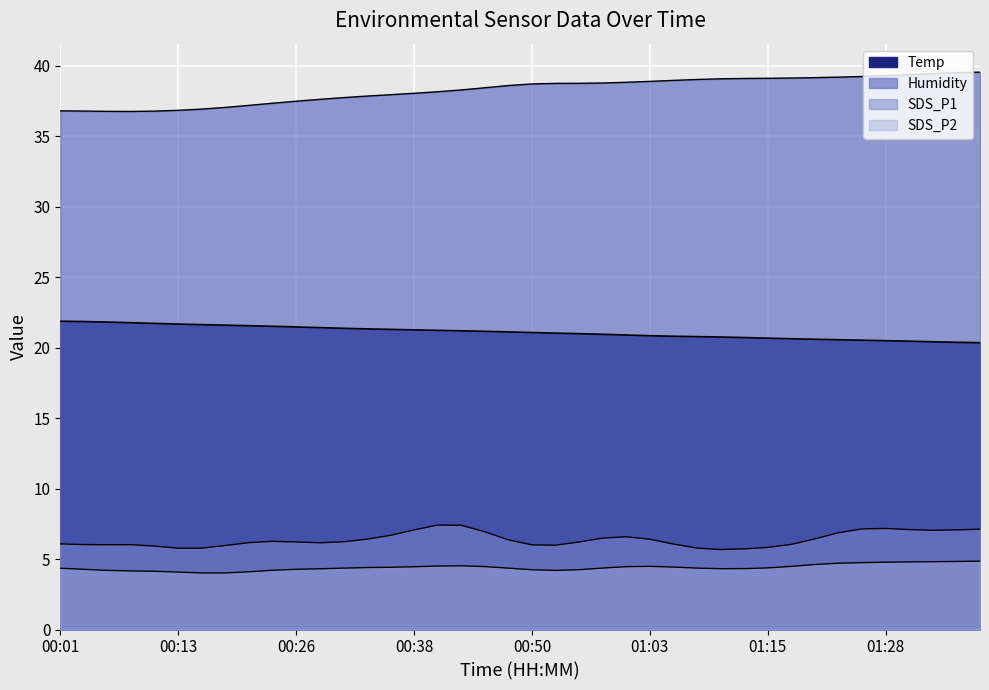

The Humidity series shows 39.4 at 01:30. True or false?

True